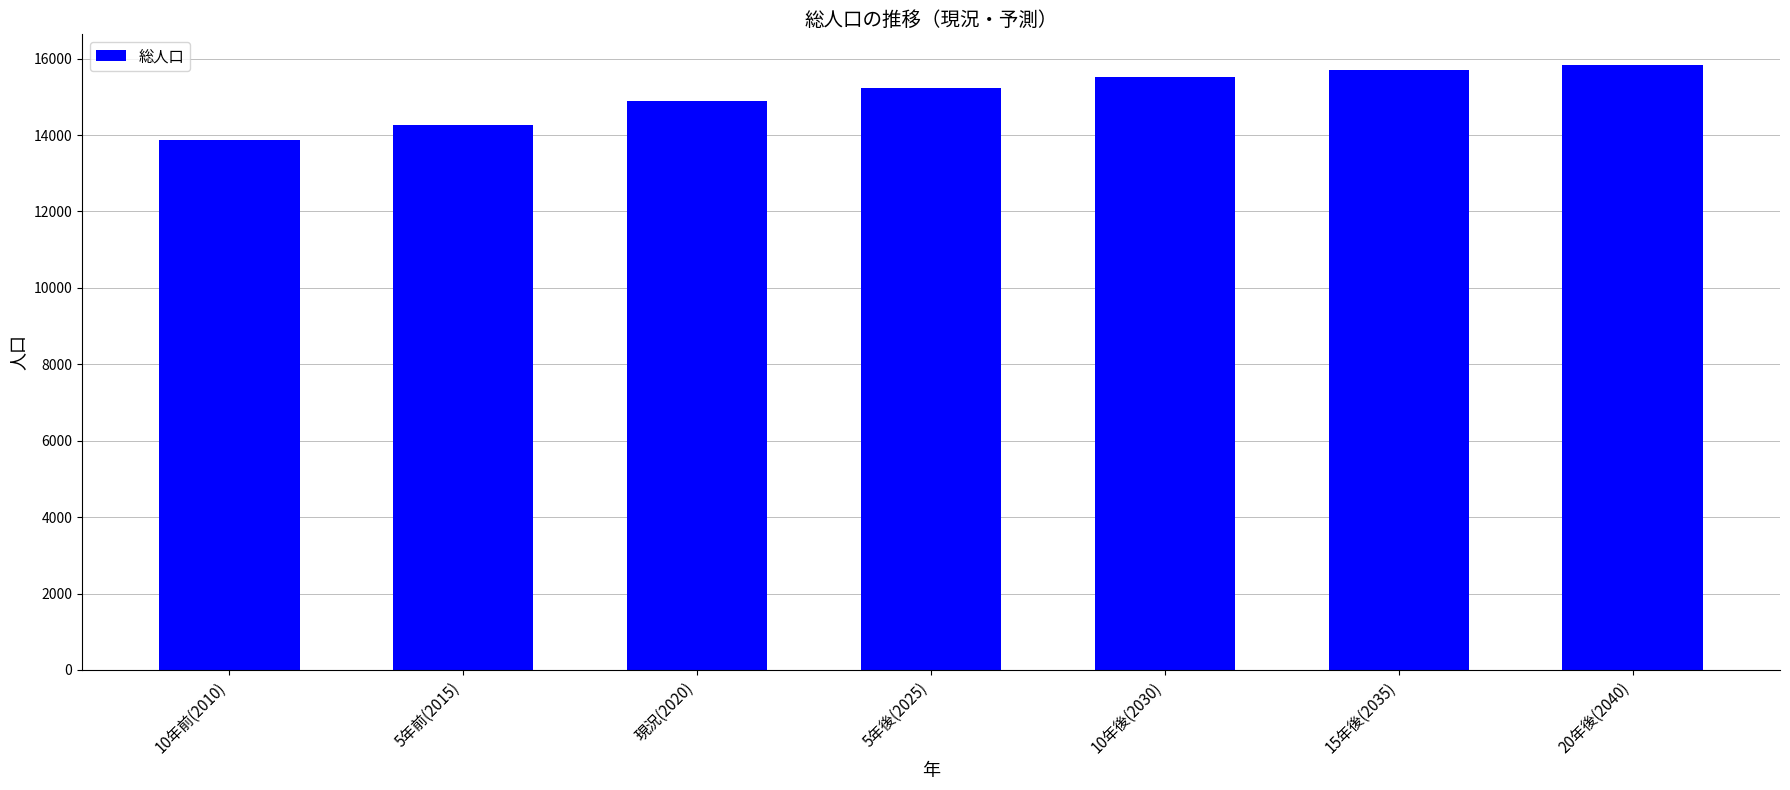

What is the minimum value shown in the chart?

13864